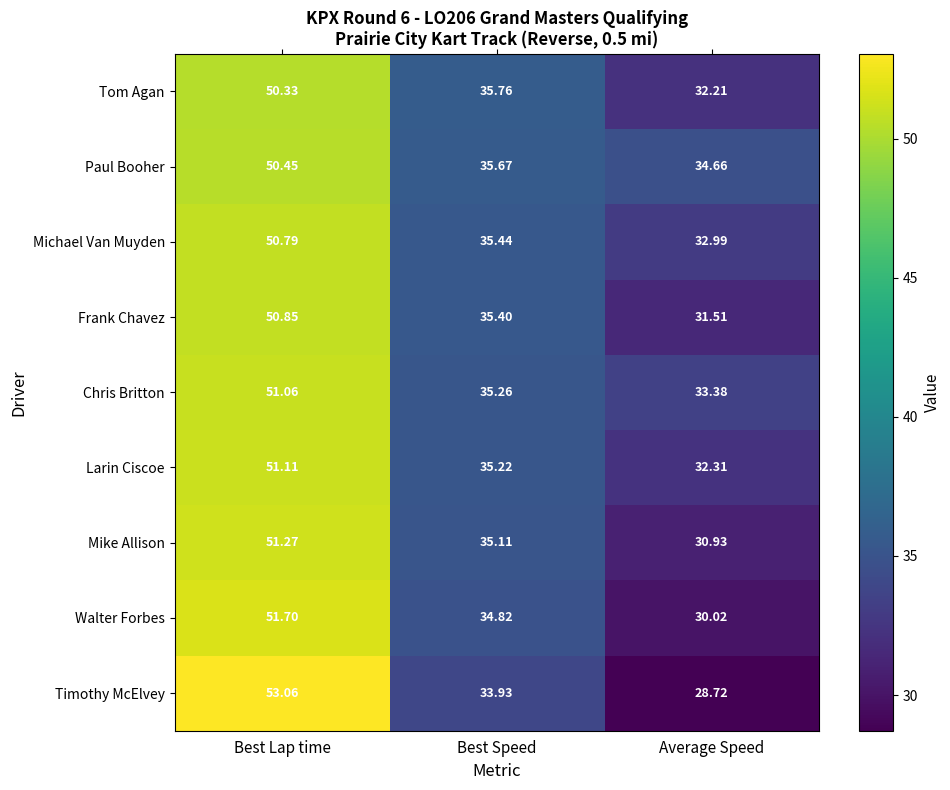

Which series changed the most between Best Lap time and Best Speed?

Timothy McElvey